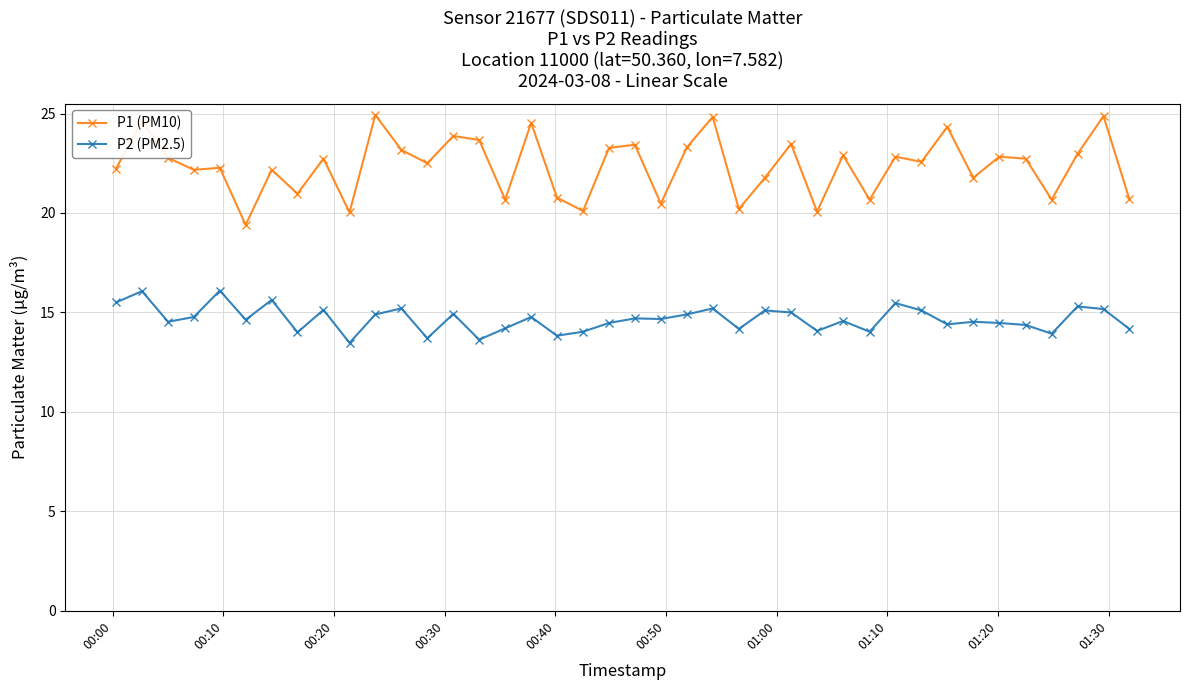

True or false: P2 (PM2.5) and P1 (PM10) intersect in this chart.

False